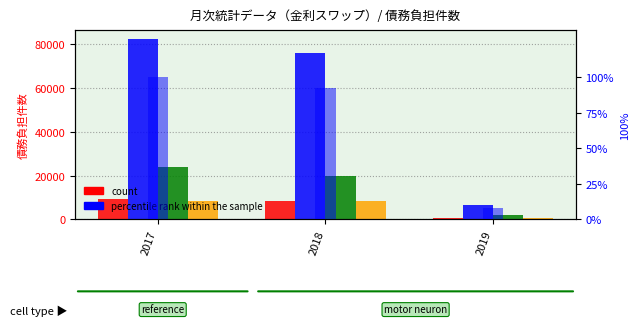

Which has a higher value, 2017 or 2019?

2017